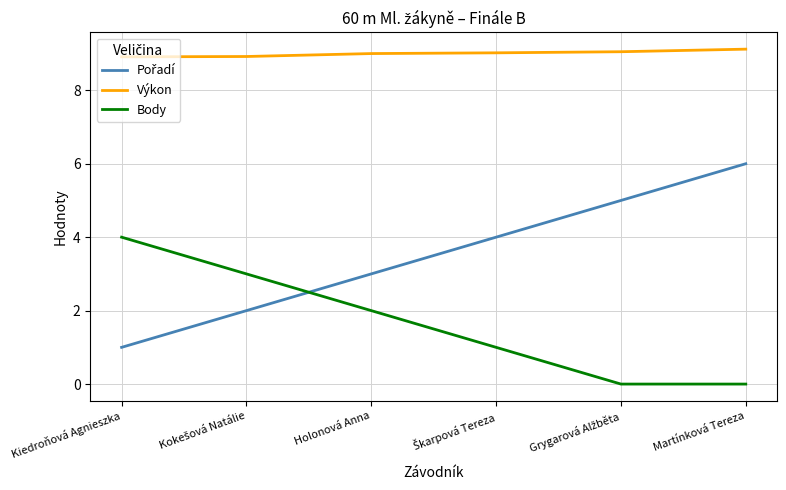

The value of Výkon at Martínková Tereza is 9.1. True or false?

True